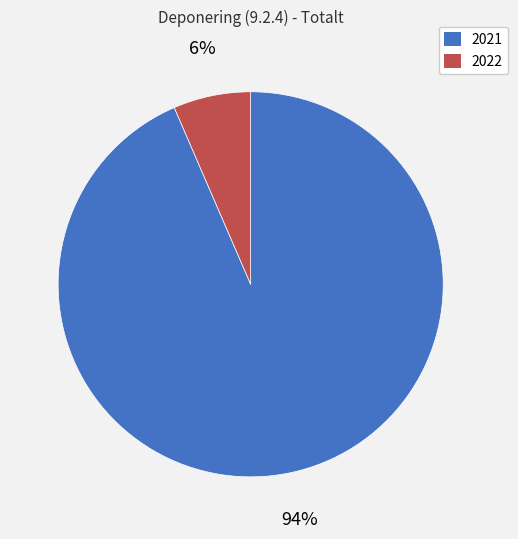

What is the largest slice in the pie chart?

2021